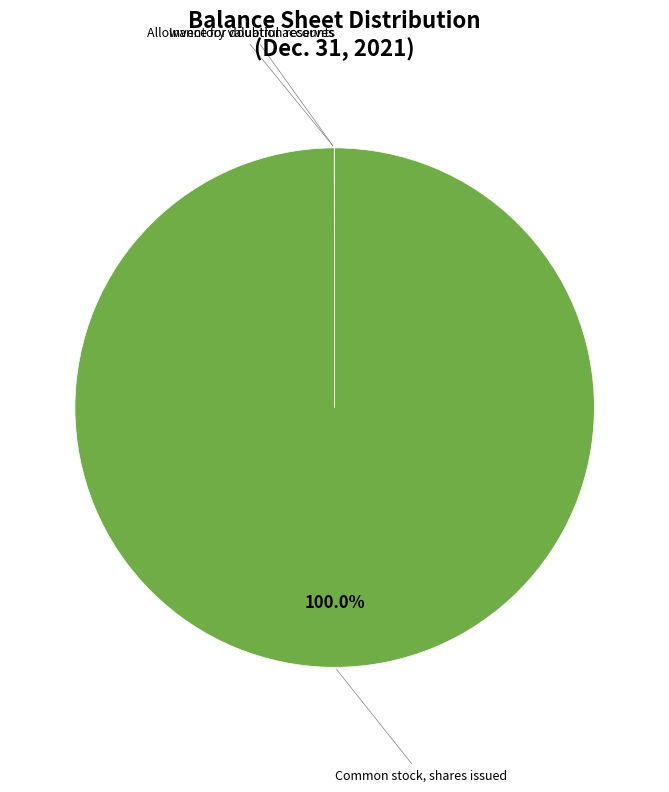

Is there any slice that represents more than half of the pie?

Yes